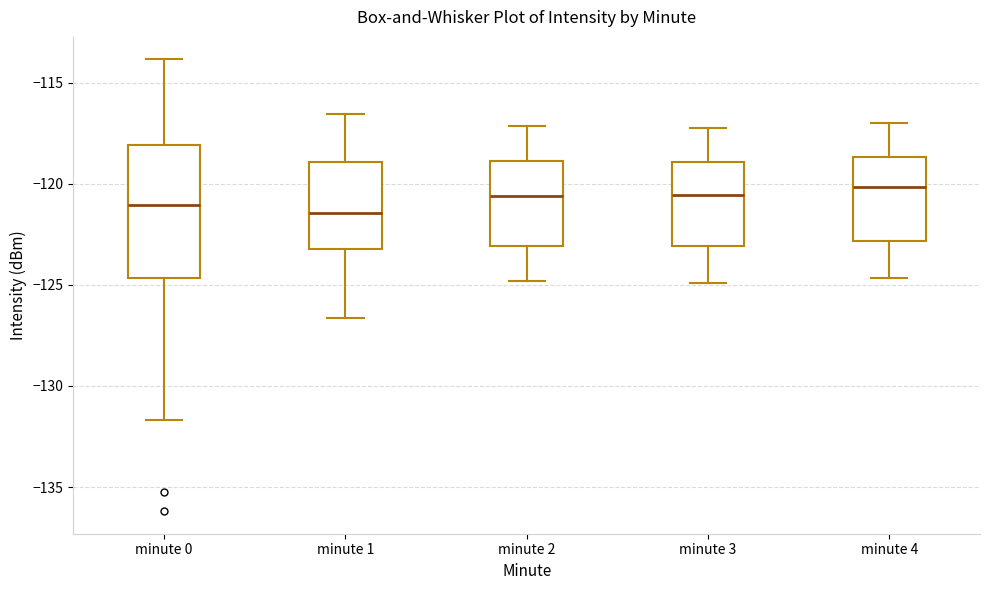

Comparing the boxes themselves (not the whiskers), which one is the tallest?

minute 0